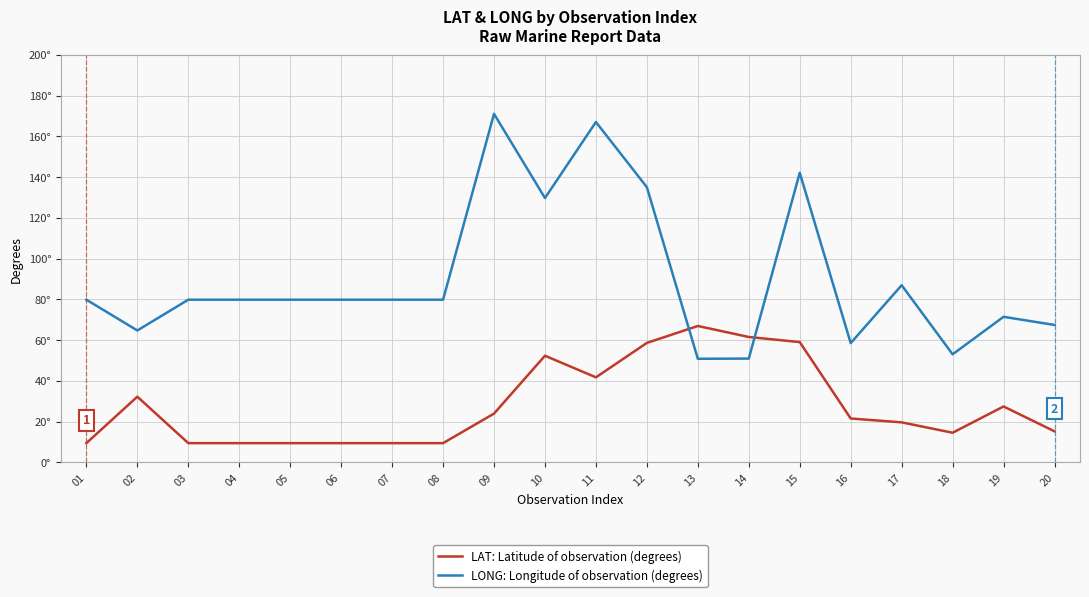

Rank the series by their maximum value, from lowest to highest.

LAT: Latitude of observation (degrees), LONG: Longitude of observation (degrees)